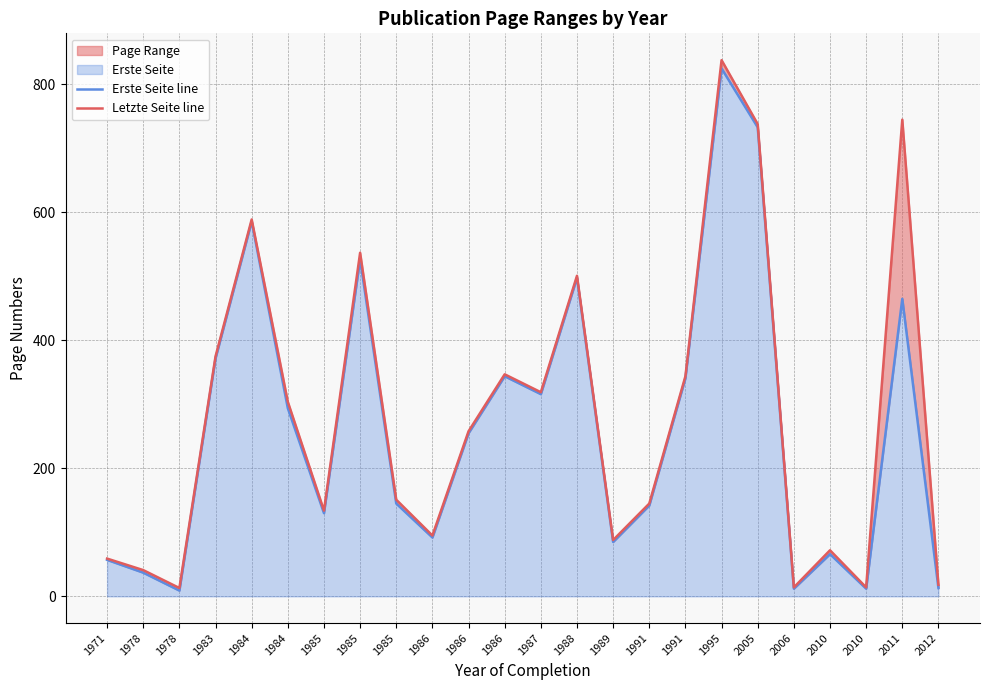

True or false: Erste Seite line and Letzte Seite line intersect in this chart.

False